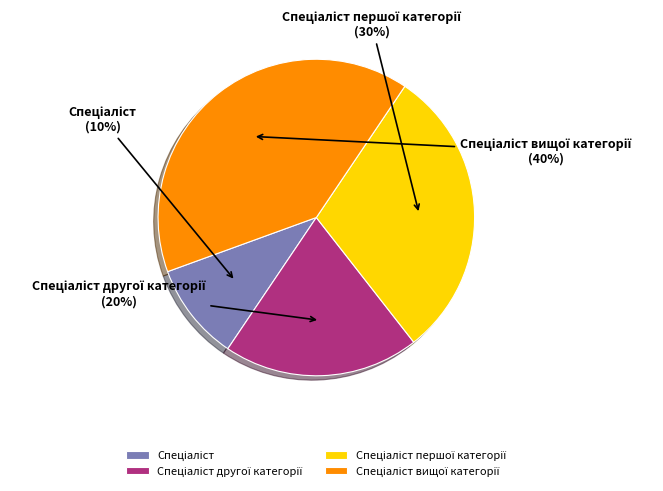

Is there any slice that represents more than half of the pie?

No